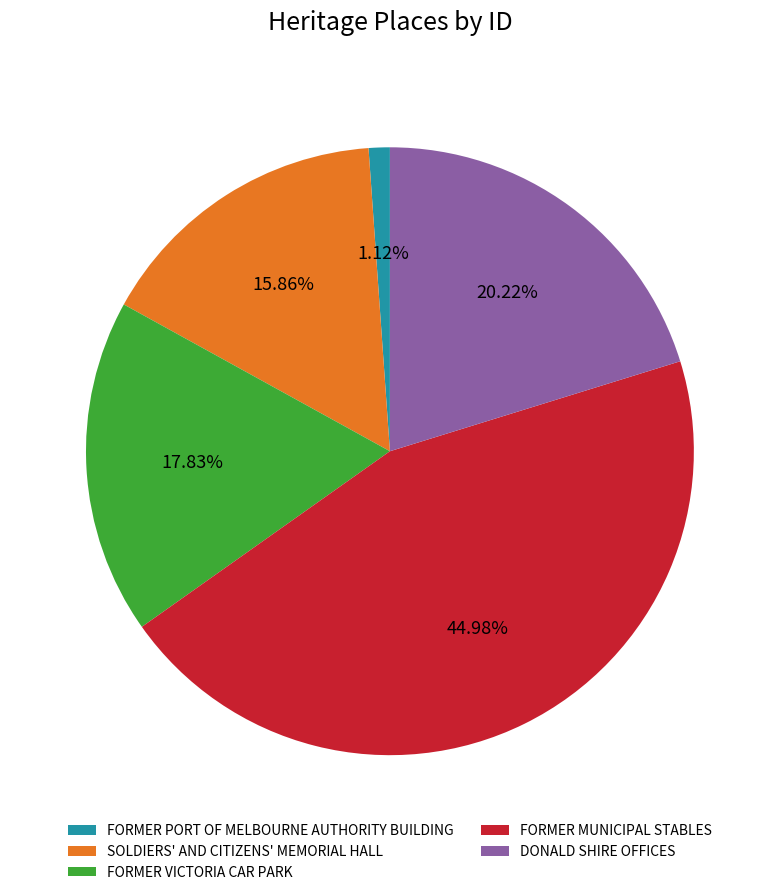

Which category has the biggest portion of the pie?

FORMER MUNICIPAL STABLES